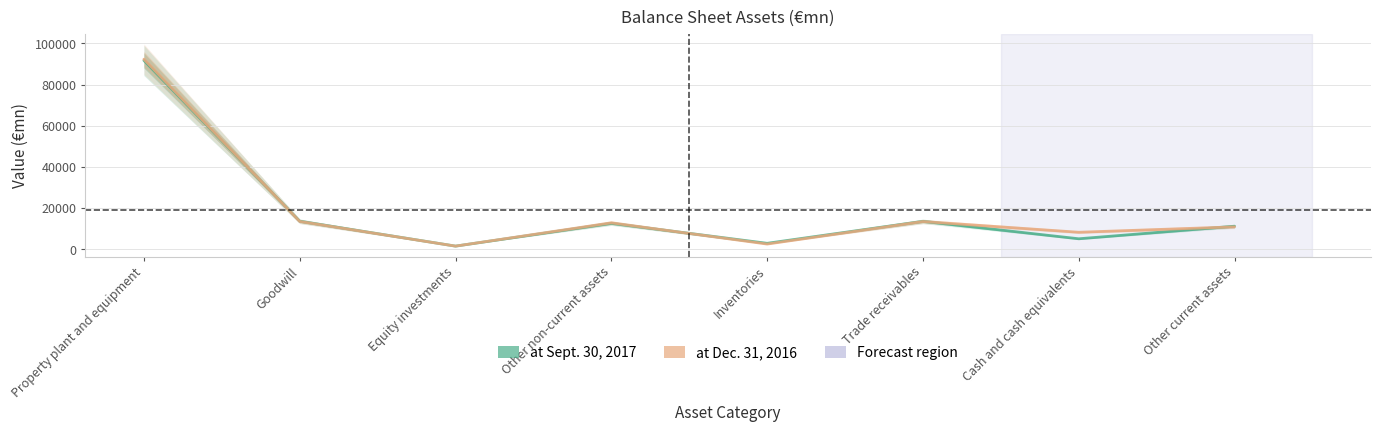

How many data points in at Sept. 30, 2017 are less than 12613?

4